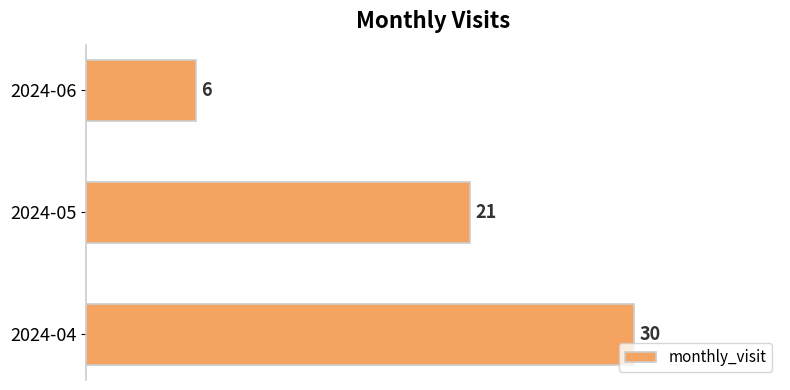

What is the change in value from 2024-04 to 2024-06?

-24